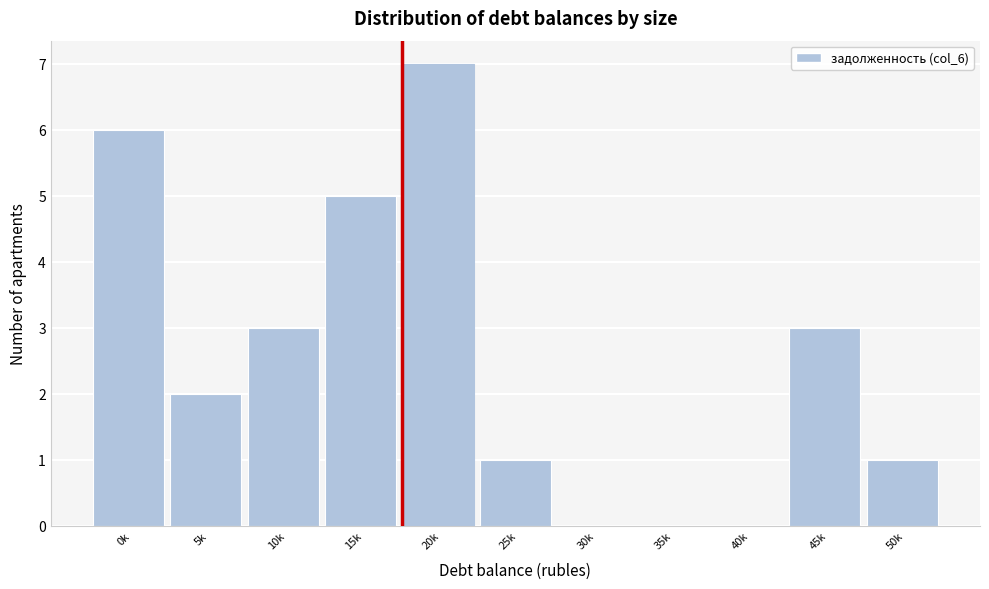

Reading right to left, list all the values displayed in this chart.

50k=1	45k=3	40k=0	35k=0	30k=0	25k=1	20k=7	15k=5	10k=3	5k=2	0k=6